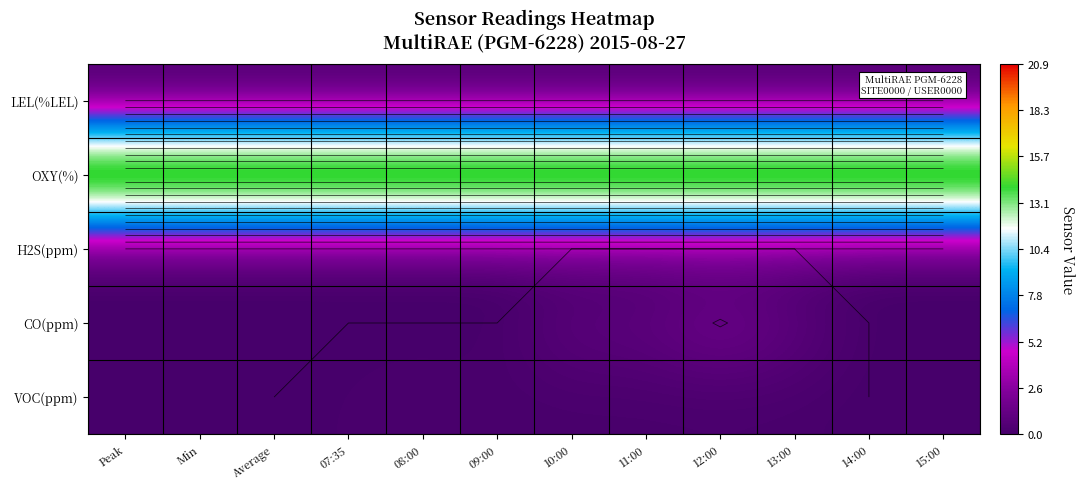

How many VOC(ppm) values are between 0 and 1?

12